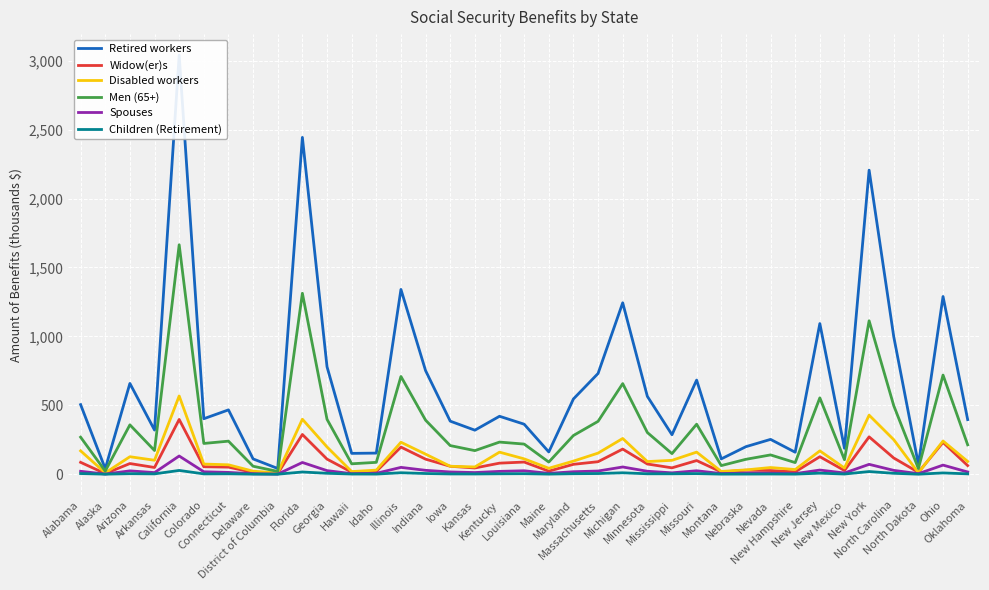

Which category has the lowest value in the Widow(er)s series?

Alaska